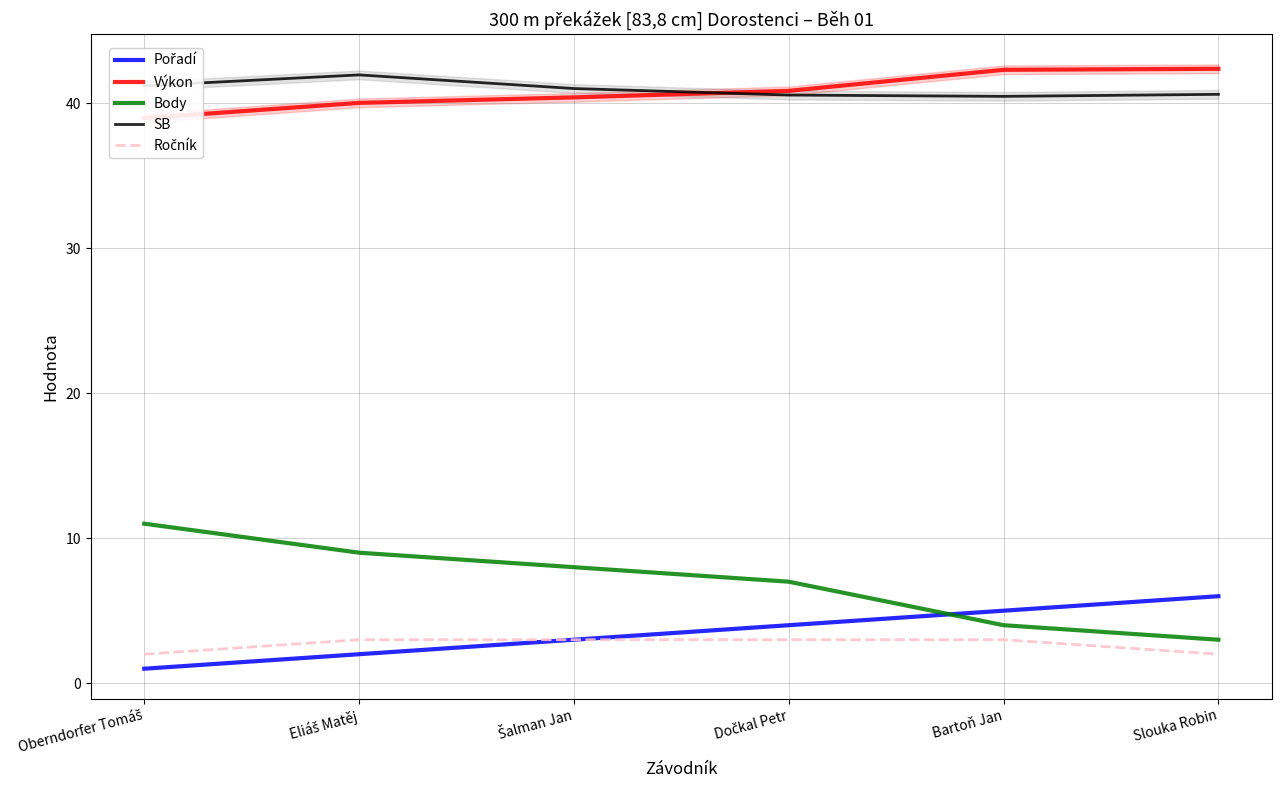

How many series are shown in this chart?

5